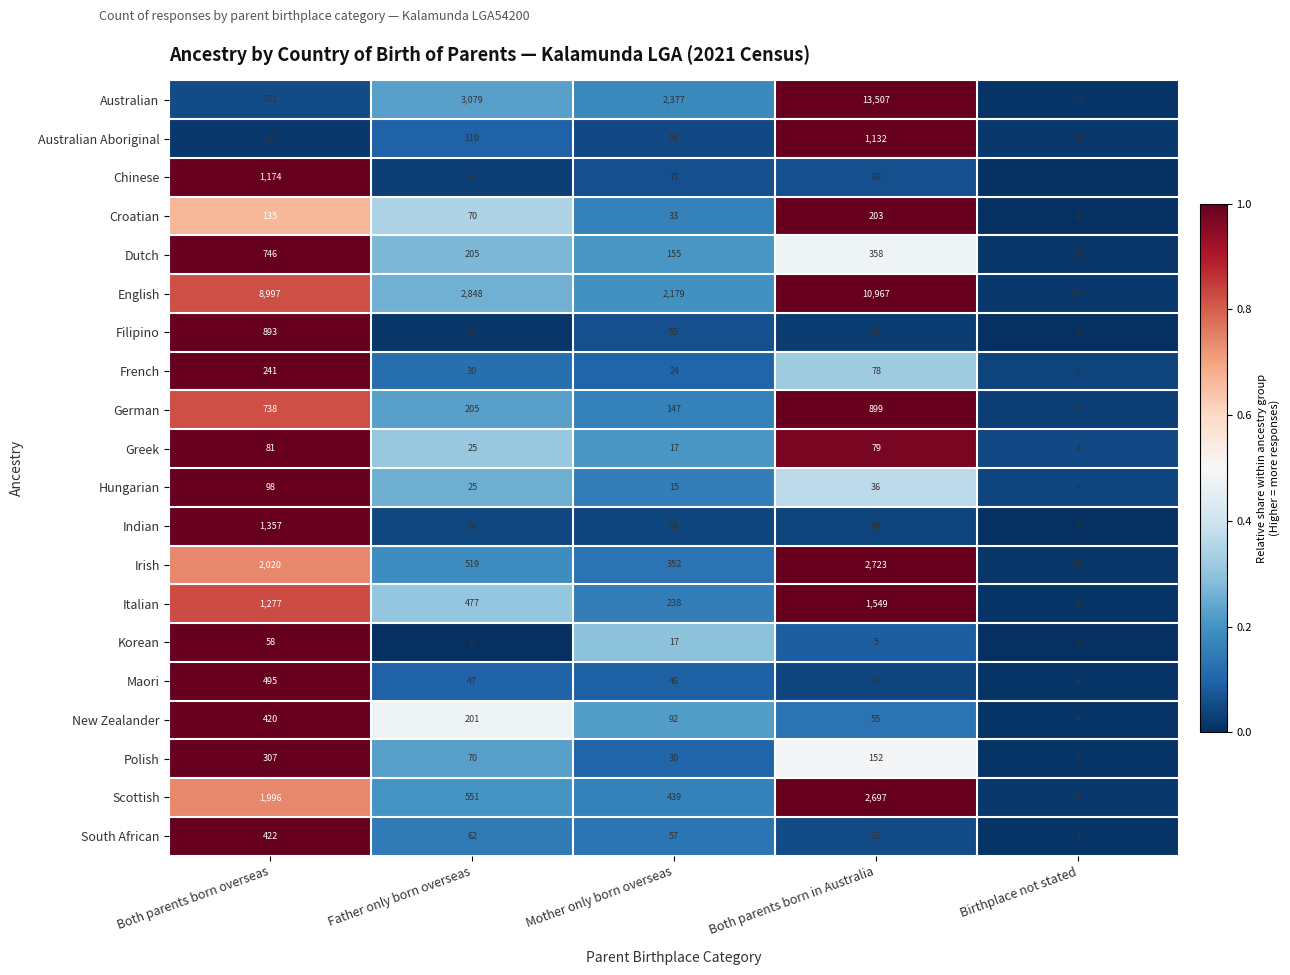

Which series has the largest total across all categories?

English